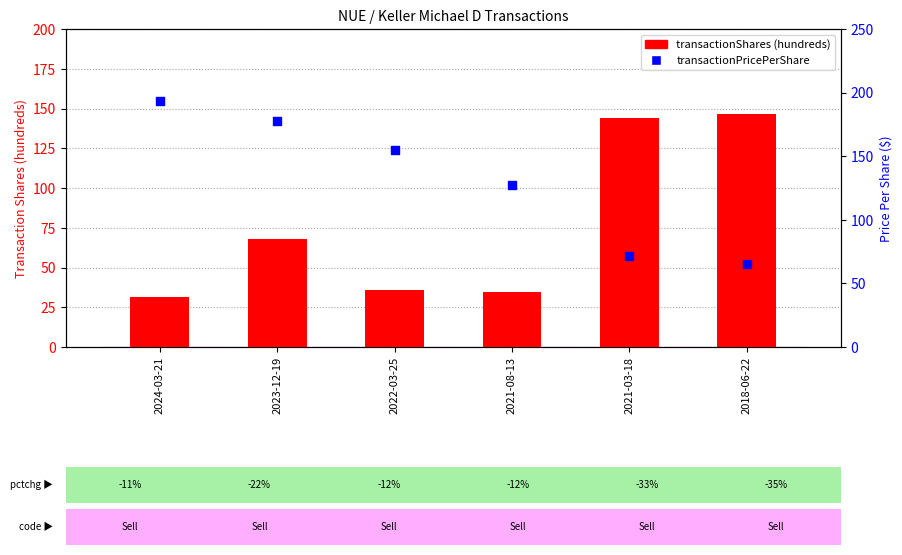

Which series has the largest total across all categories?

transactionPricePerShare